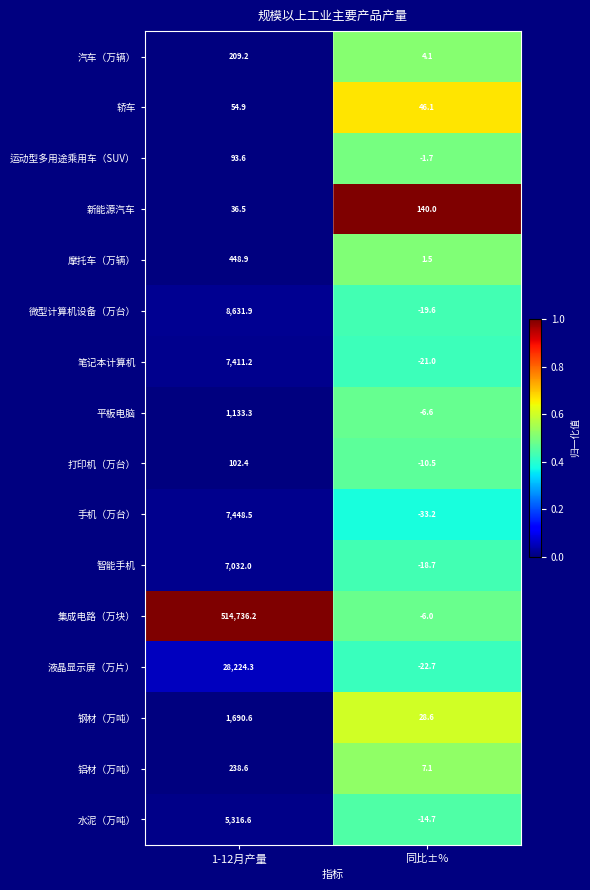

Rank the series at 同比±% from highest to lowest value.

新能源汽车, 轿车, 钢材（万吨）, 铝材（万吨）, 汽车（万辆）, 摩托车（万辆）, 运动型多用途乘用车（SUV）, 集成电路（万块）, 平板电脑, 打印机（万台）, 水泥（万吨）, 智能手机, 微型计算机设备（万台）, 笔记本计算机, 液晶显示屏（万片）, 手机（万台）